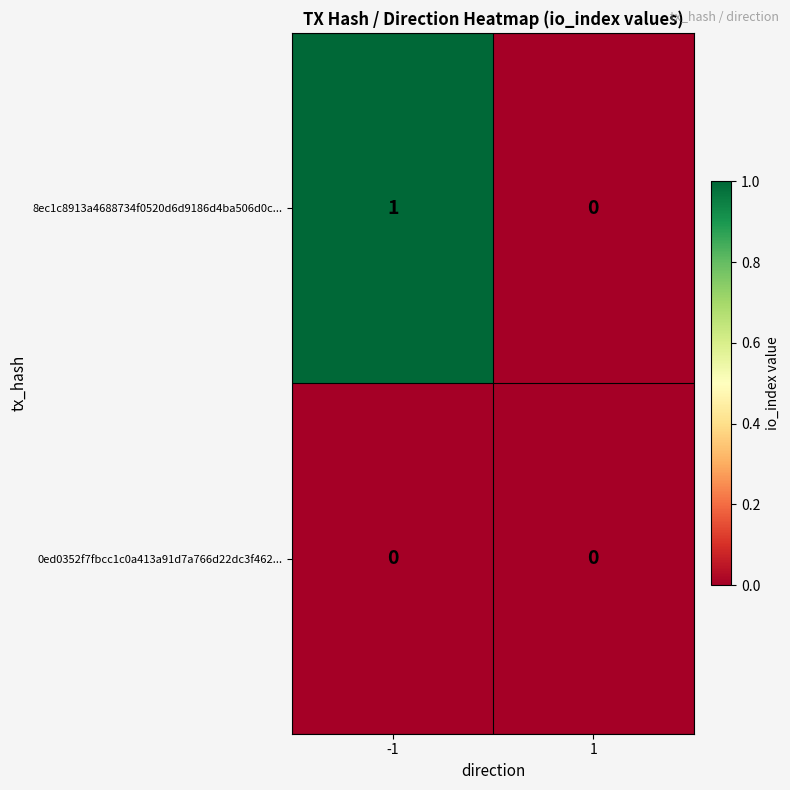

Is it true that 8ec1c8913a4688734f0520d6d9186d4ba506d0c... equals 0 at 1?

True